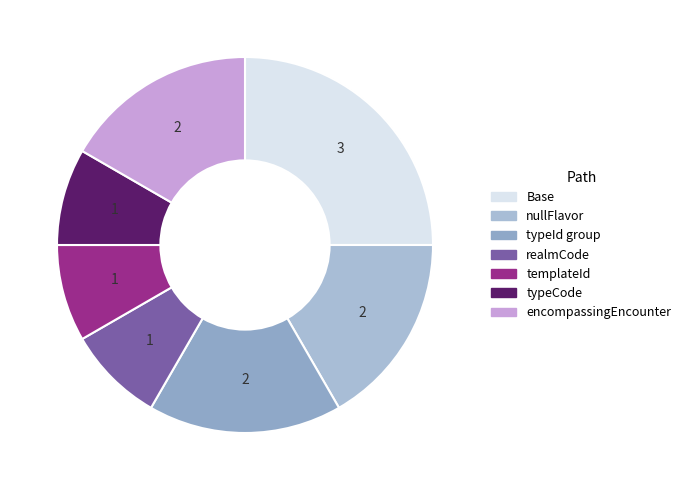

How many segments does this pie chart have?

7